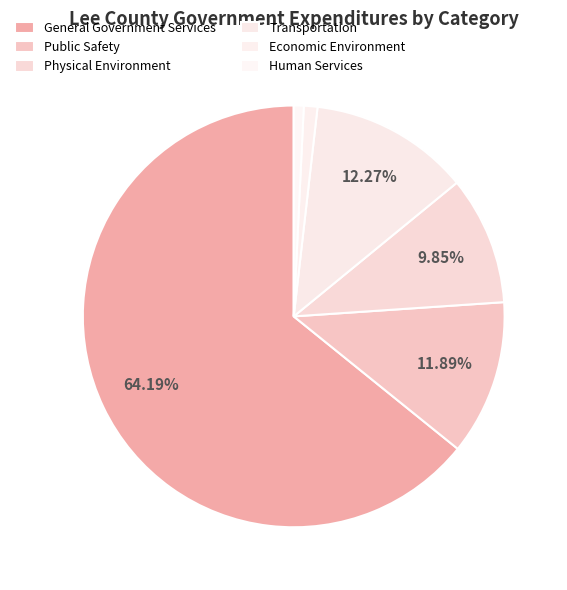

Which category accounts for the majority?

General Government Services